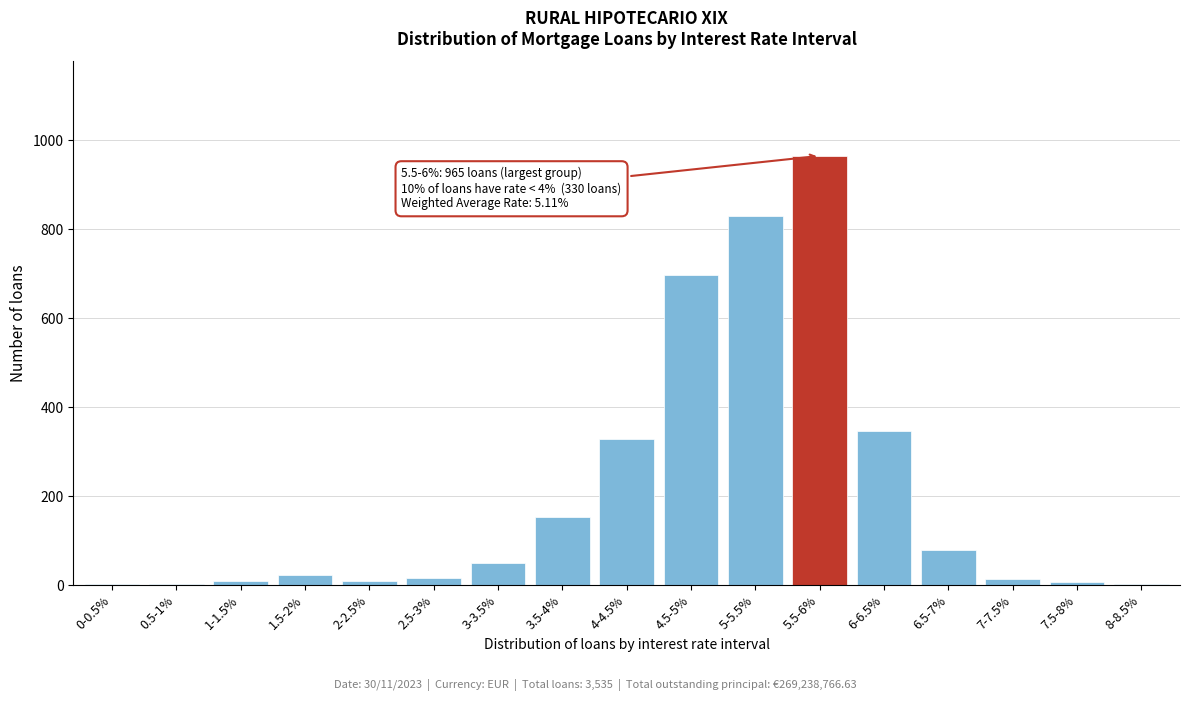

Where is the data nearest to the value 484?

6-6.5%